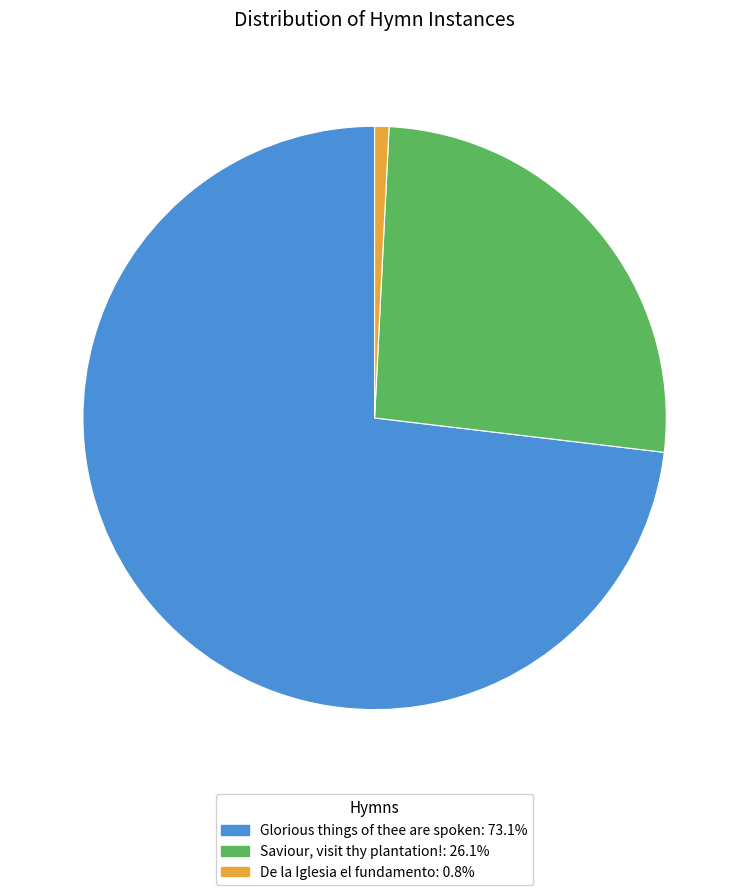

What is the ratio of the value at Saviour, visit thy plantation!: 26.1% to the value at Glorious things of thee are spoken: 73.1%?

0.4